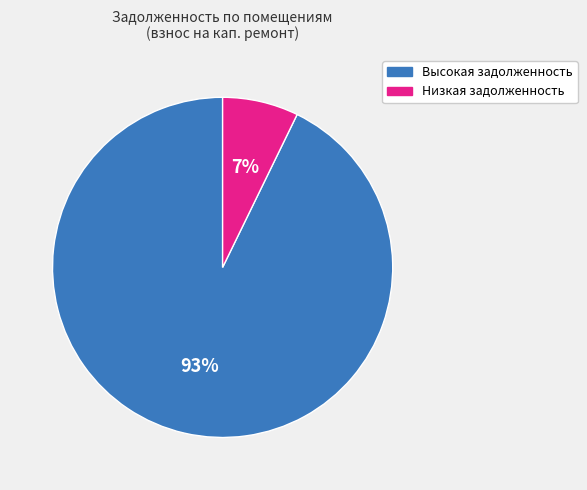

To the nearest percent, what is the difference between the largest and smallest slice percentages?

86%